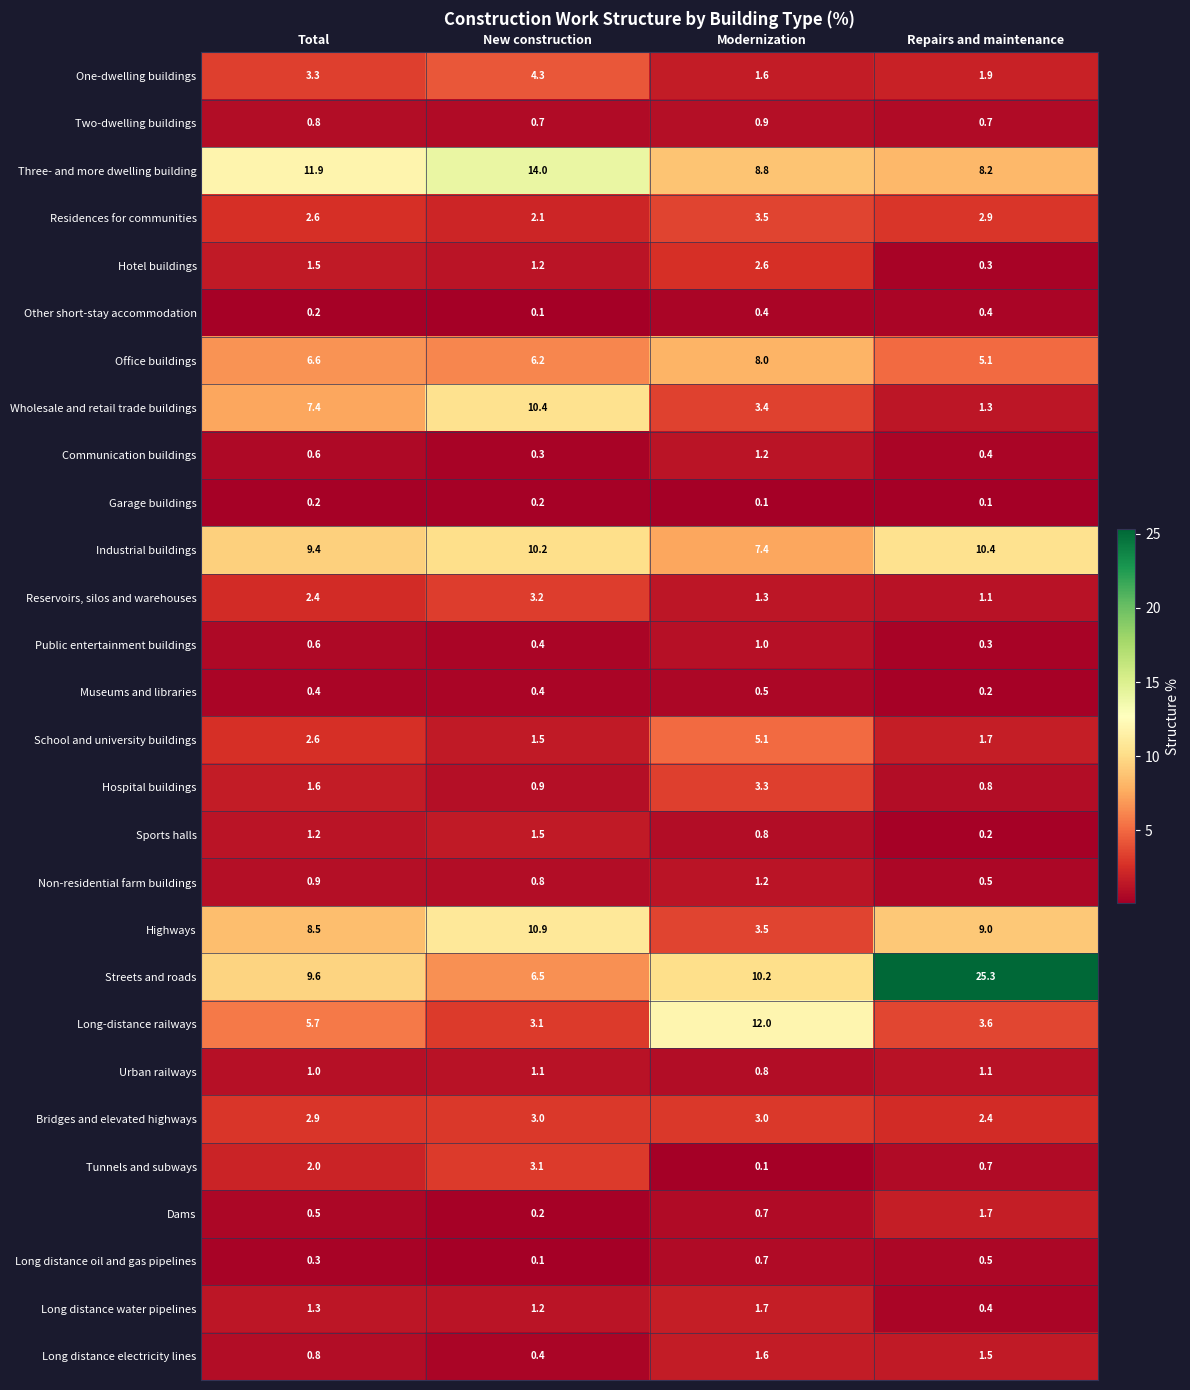

Which series has the largest total across all categories?

Streets and roads